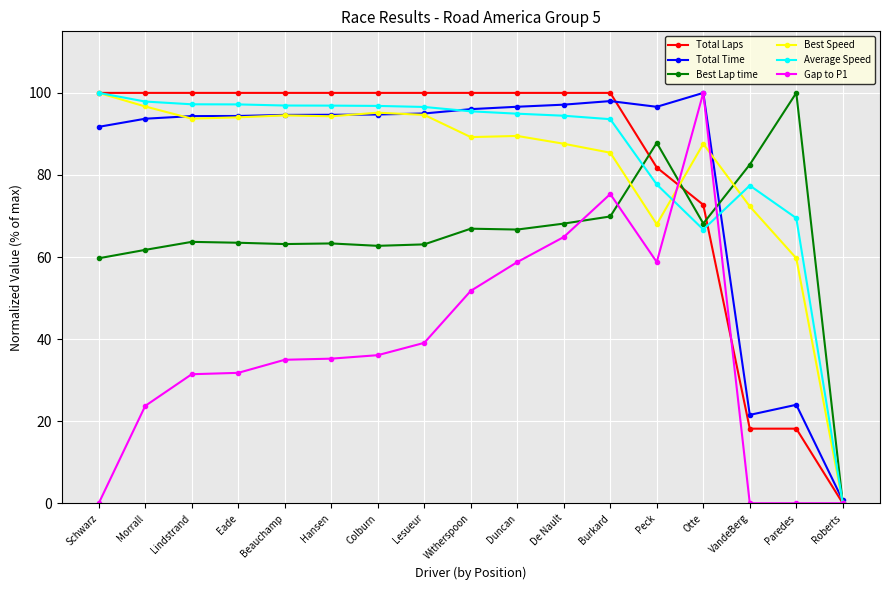

At which label does Average Speed first exceed 95?

Schwarz